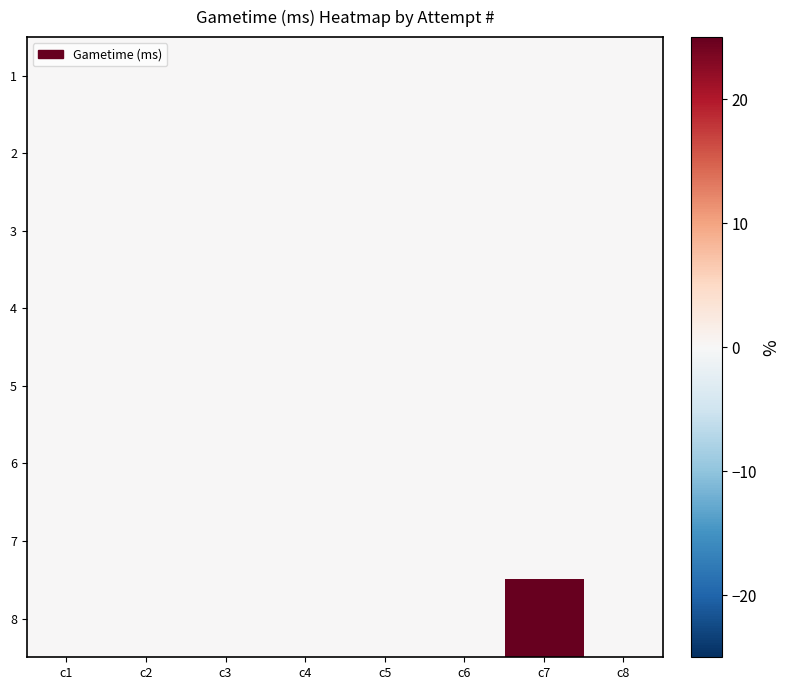

Reading left to right, extract all data points from this chart.

1: c1=0	c2=0	c3=0	c4=0	c5=0	c6=0	c7=0	c8=0
2: c1=0	c2=0	c3=0	c4=0	c5=0	c6=0	c7=0	c8=0
3: c1=0	c2=0	c3=0	c4=0	c5=0	c6=0	c7=0	c8=0
4: c1=0	c2=0	c3=0	c4=0	c5=0	c6=0	c7=0	c8=0
5: c1=0	c2=0	c3=0	c4=0	c5=0	c6=0	c7=0	c8=0
6: c1=0	c2=0	c3=0	c4=0	c5=0	c6=0	c7=0	c8=0
7: c1=0	c2=0	c3=0	c4=0	c5=0	c6=0	c7=0	c8=0
8: c1=0	c2=0	c3=0	c4=0	c5=0	c6=0	c7=25	c8=0